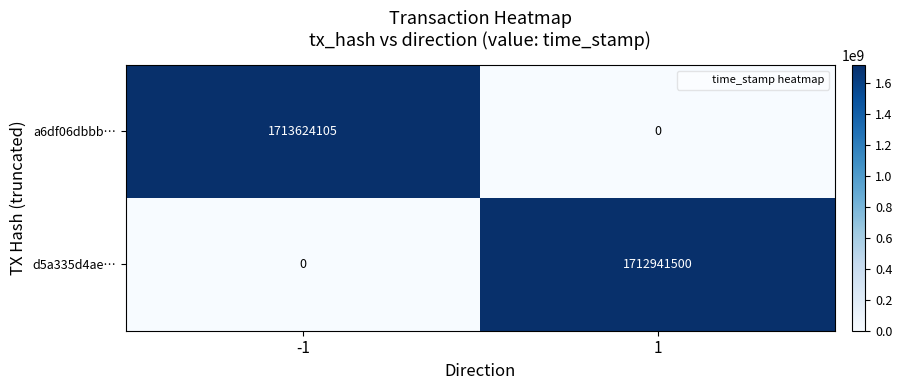

What is the highest value of the d5a335d4ae… series?

1712941500